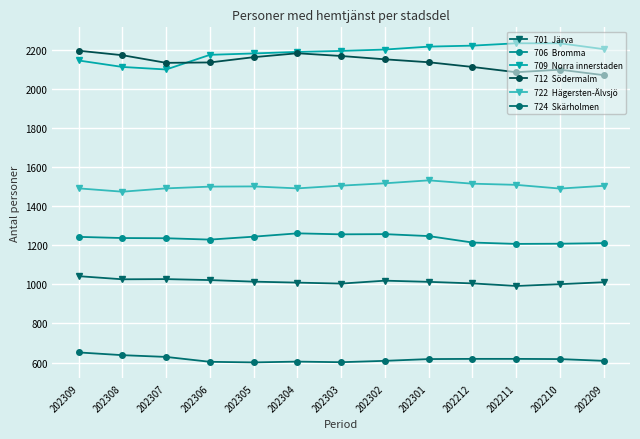

How many lines are shown in the chart?

6